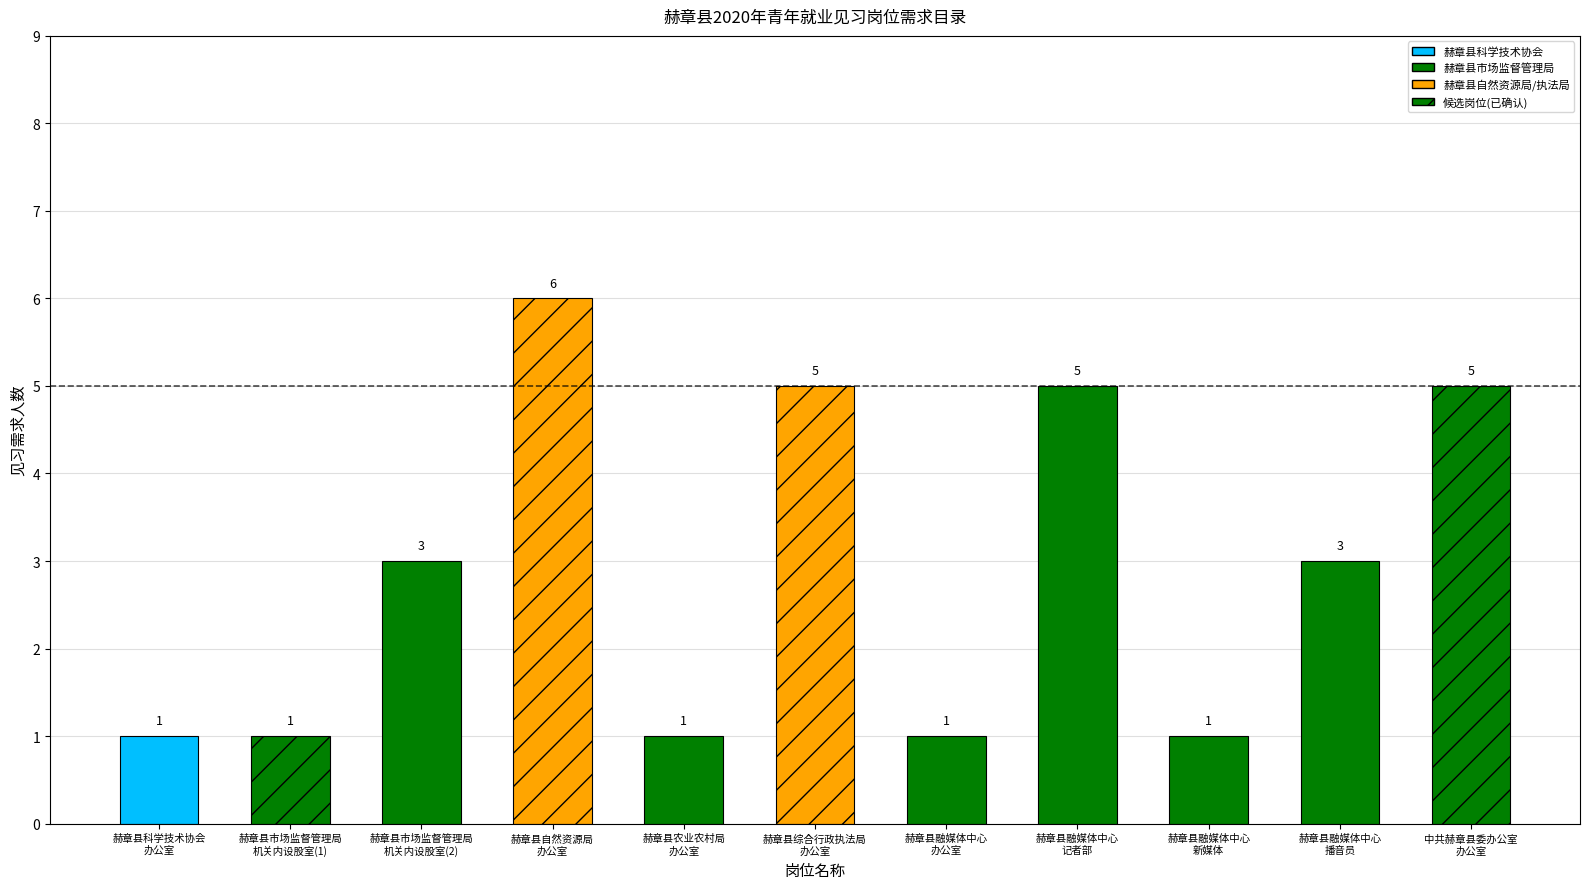

At which label does the data first exceed 3?

赫章县自然资源局
办公室